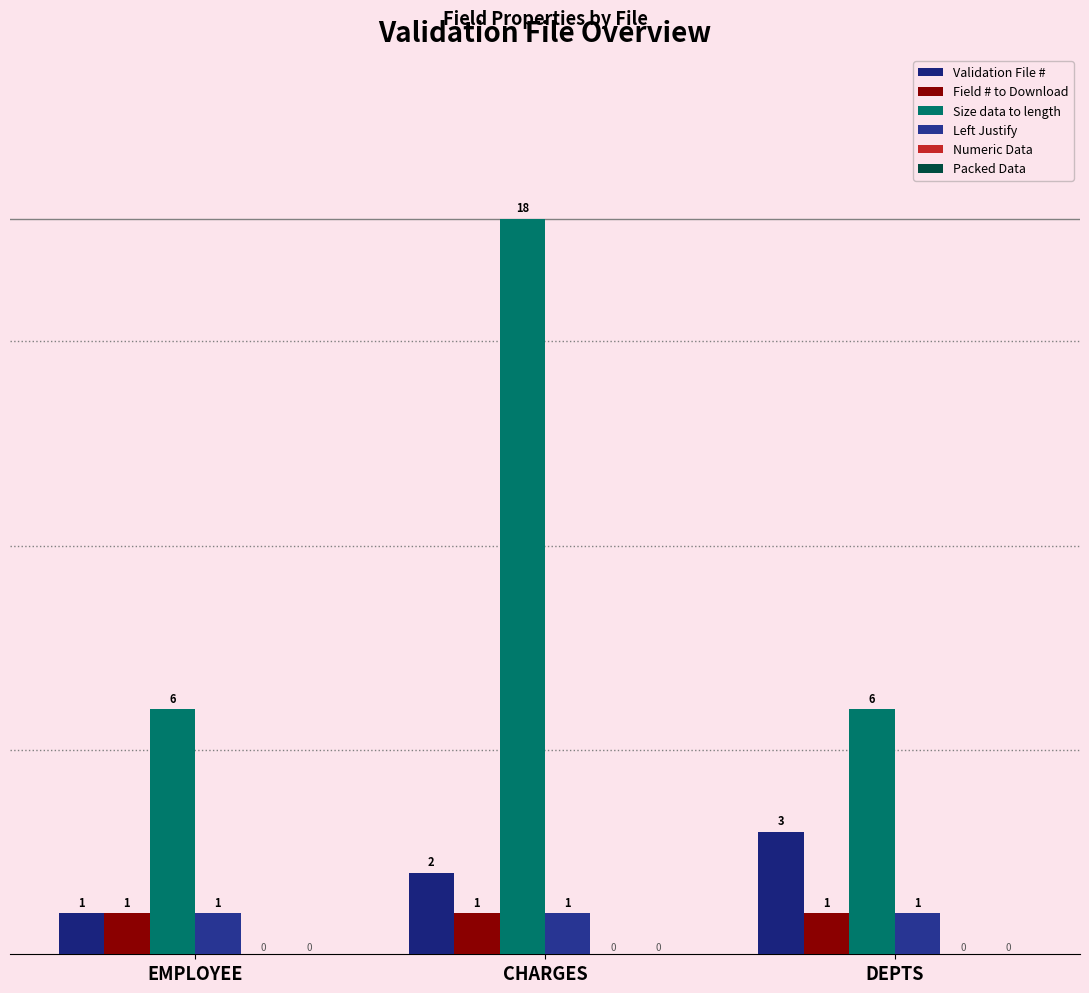

Reading left to right, extract all data points from this chart.

Validation File #: 1	2	3
Field # to Download: 1	1	1
Size data to length: 6	18	6
Left Justify: 1	1	1
Numeric Data: 0	0	0
Packed Data: 0	0	0